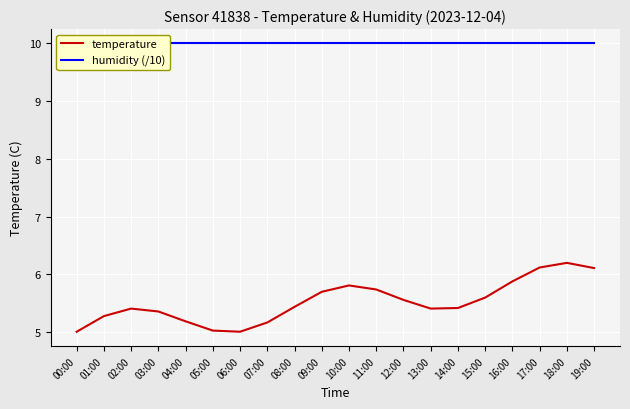

Reading right to left, what are all the values shown in this chart?

temperature: 19:00=6.1	18:00=6.2	17:00=6.1	16:00=5.9	15:00=5.6	14:00=5.4	13:00=5.4	12:00=5.6	11:00=5.7	10:00=5.8	09:00=5.7	08:00=5.4	07:00=5.2	06:00=5.0	05:00=5.0	04:00=5.2	03:00=5.4	02:00=5.4	01:00=5.3	00:00=5.0
humidity (/10): 19:00=10.0	18:00=10.0	17:00=10.0	16:00=10.0	15:00=10.0	14:00=10.0	13:00=10.0	12:00=10.0	11:00=10.0	10:00=10.0	09:00=10.0	08:00=10.0	07:00=10.0	06:00=10.0	05:00=10.0	04:00=10.0	03:00=10.0	02:00=10.0	01:00=10.0	00:00=10.0